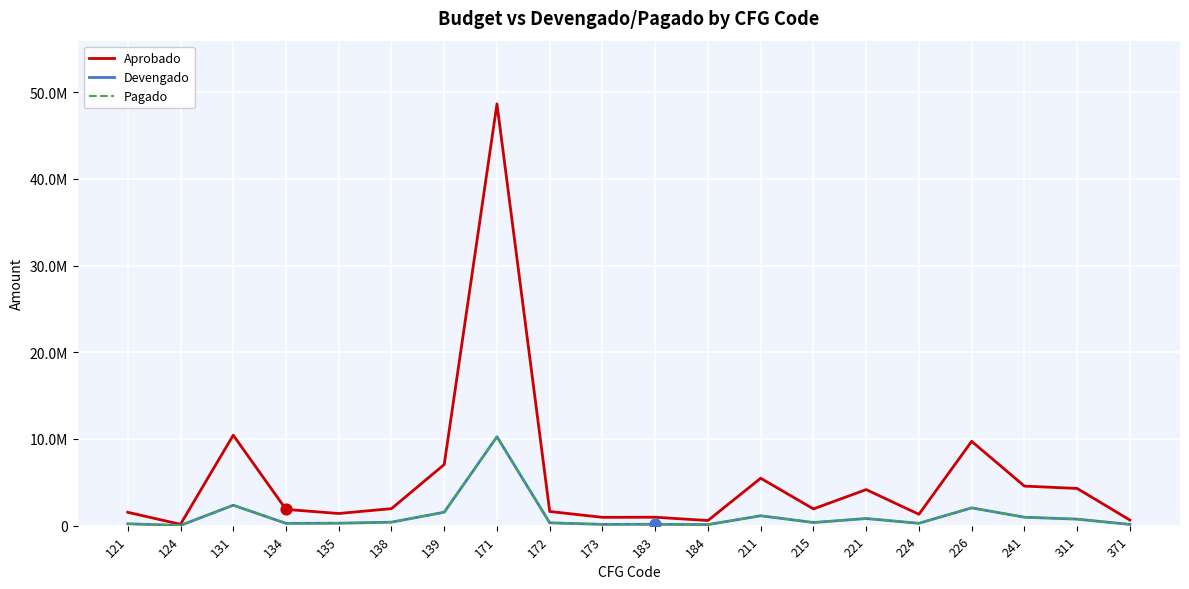

What is the total value across all series at 215?

2664119.3